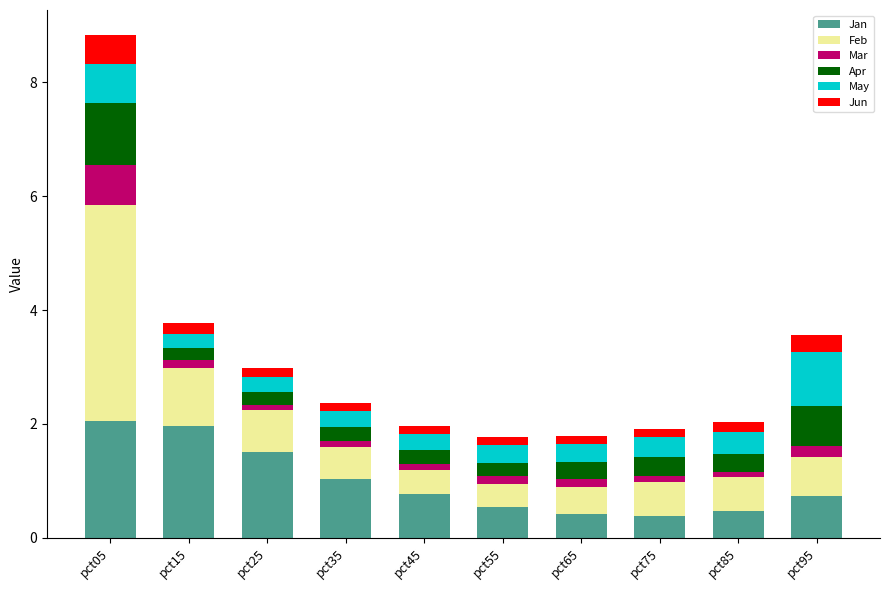

What are all the series names shown in the legend?

Jan, Feb, Mar, Apr, May, Jun